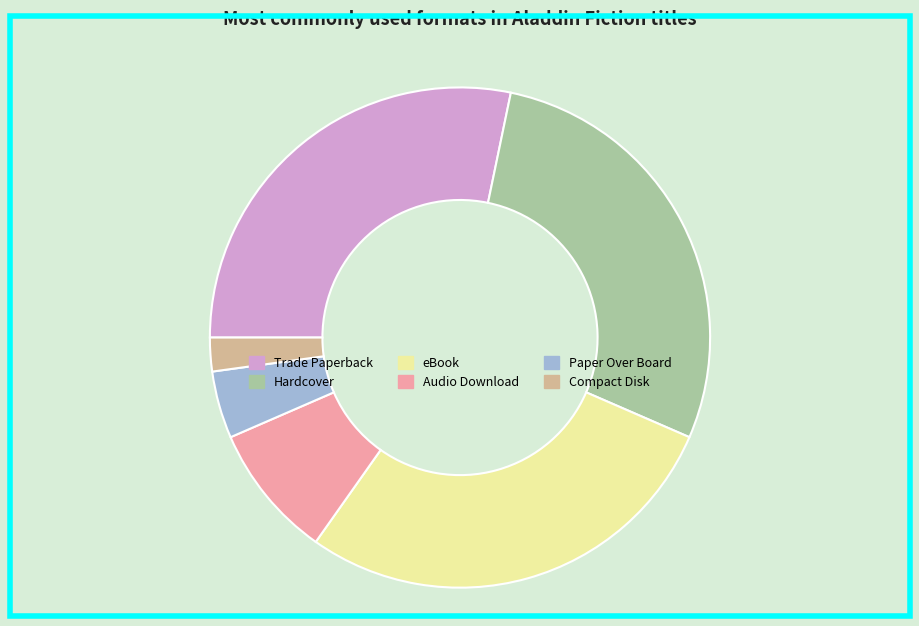

Combined, do Compact Disk and Audio Download account for over 50%?

No